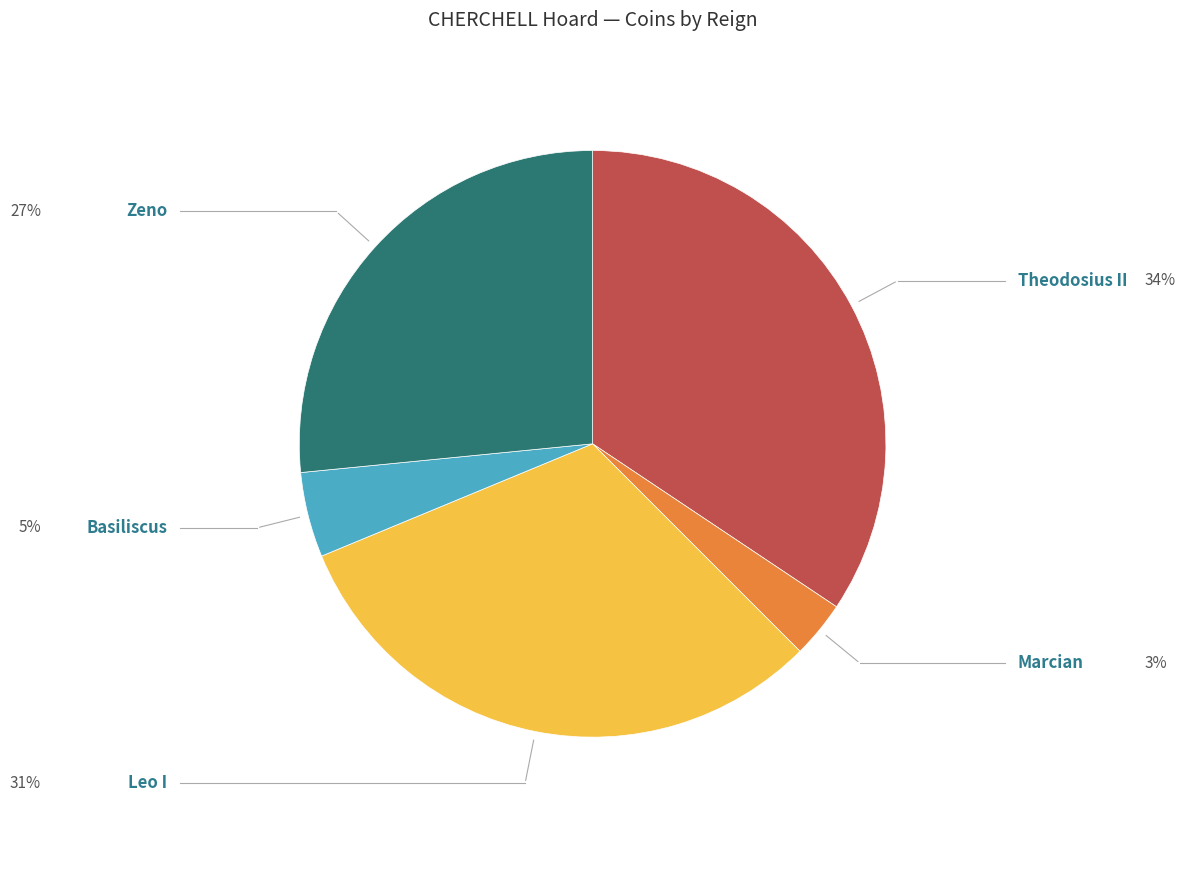

Rank the categories by value from highest to lowest.

Theodosius II, Leo I, Zeno, Basiliscus, Marcian